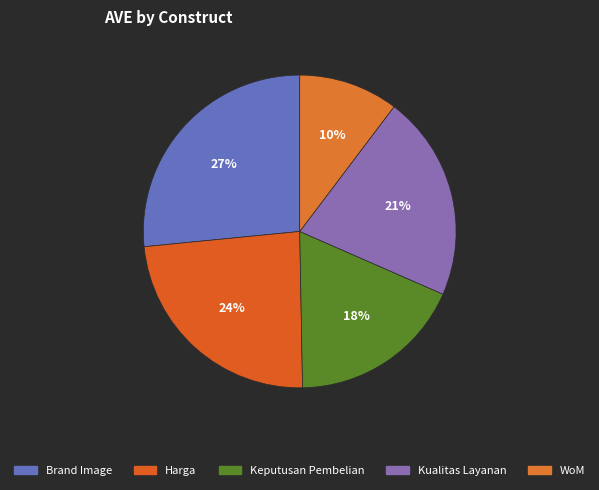

Does any single category account for the majority?

No